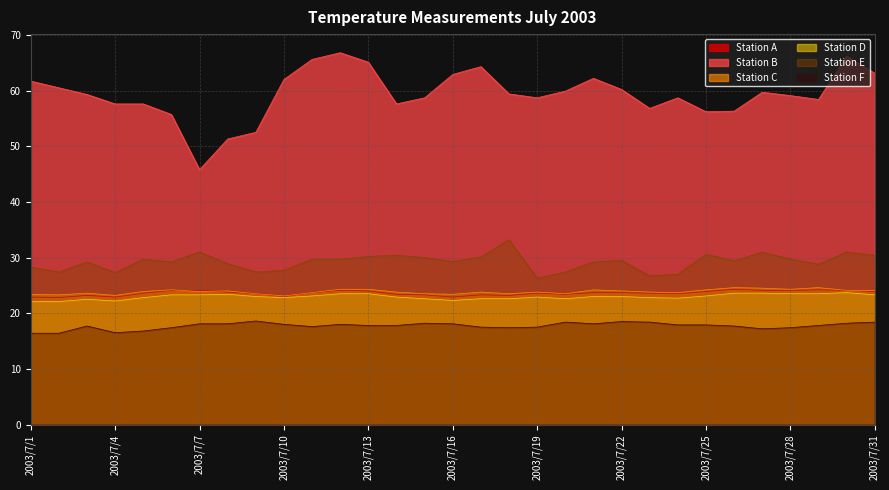

Is it true that Station E equals 42.0 at 2003/7/31?

False